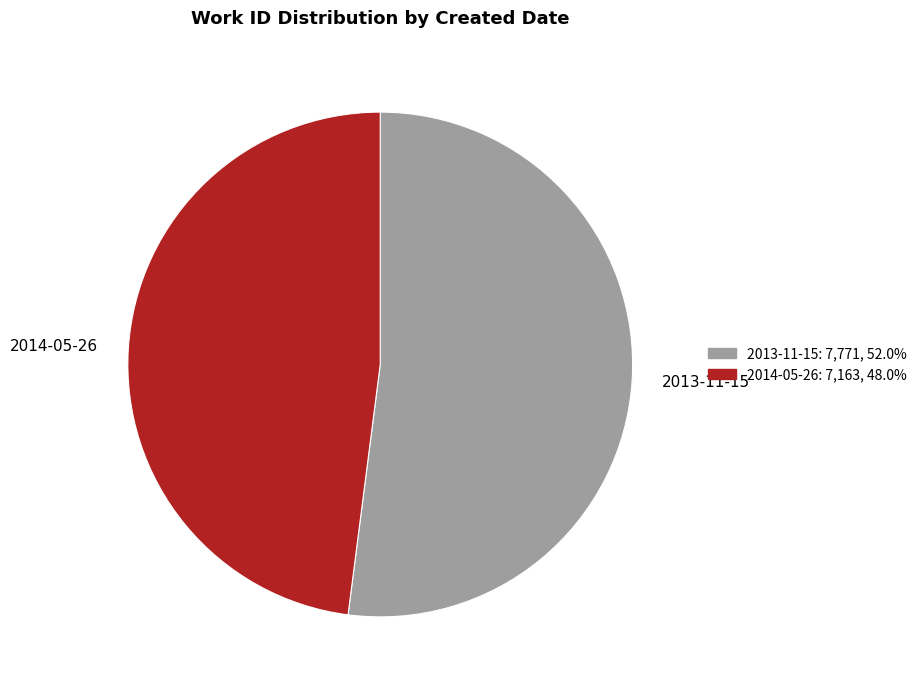

Combined, do 2013-11-15 and 2014-05-26 account for over 50%?

Yes